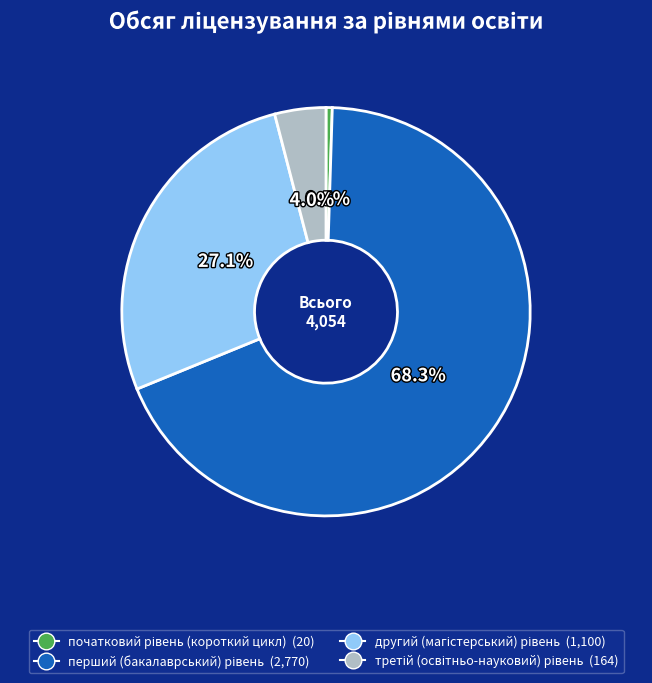

Does any single category account for the majority?

Yes